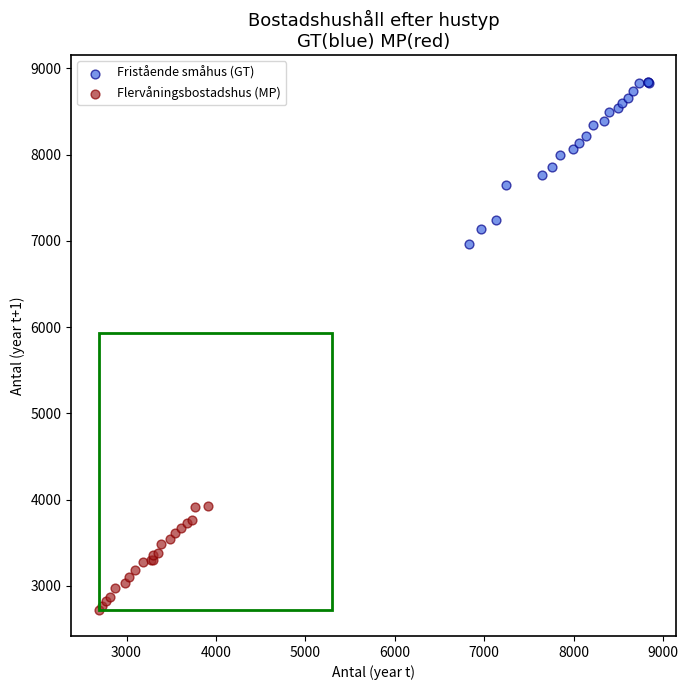

Which series has the widest spread of Y values?

Fristående småhus (GT)